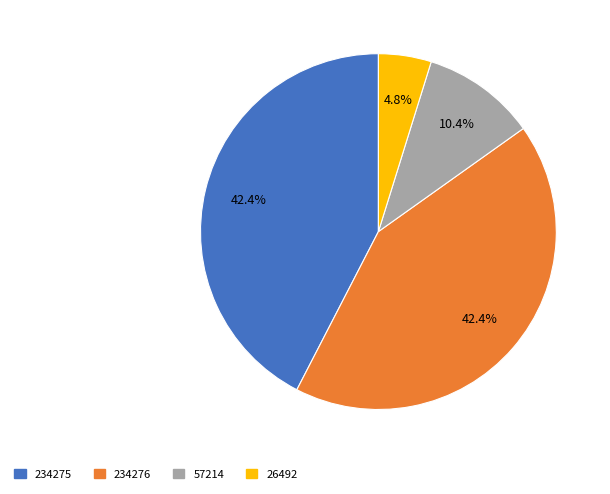

To the nearest percent, what is the average slice percentage?

25%